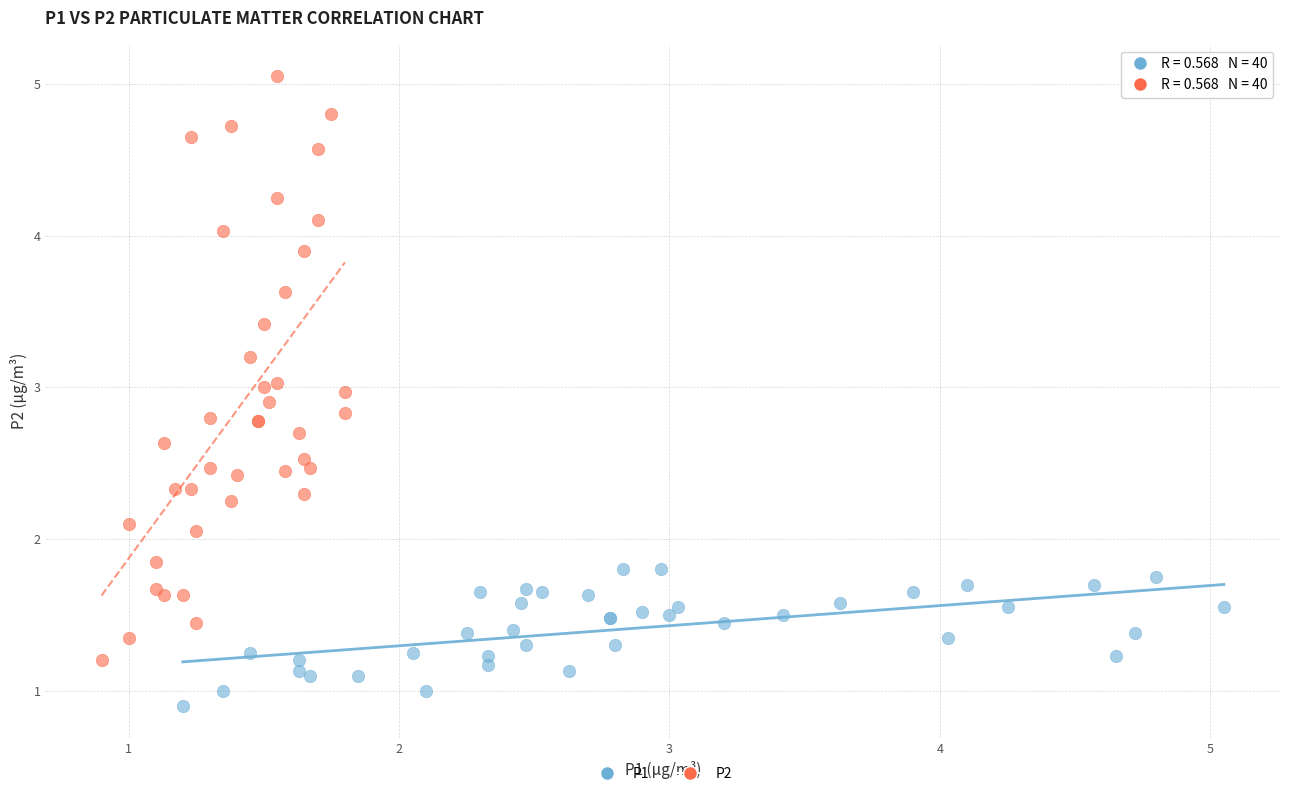

Which series contains the lowest Y value?

P1